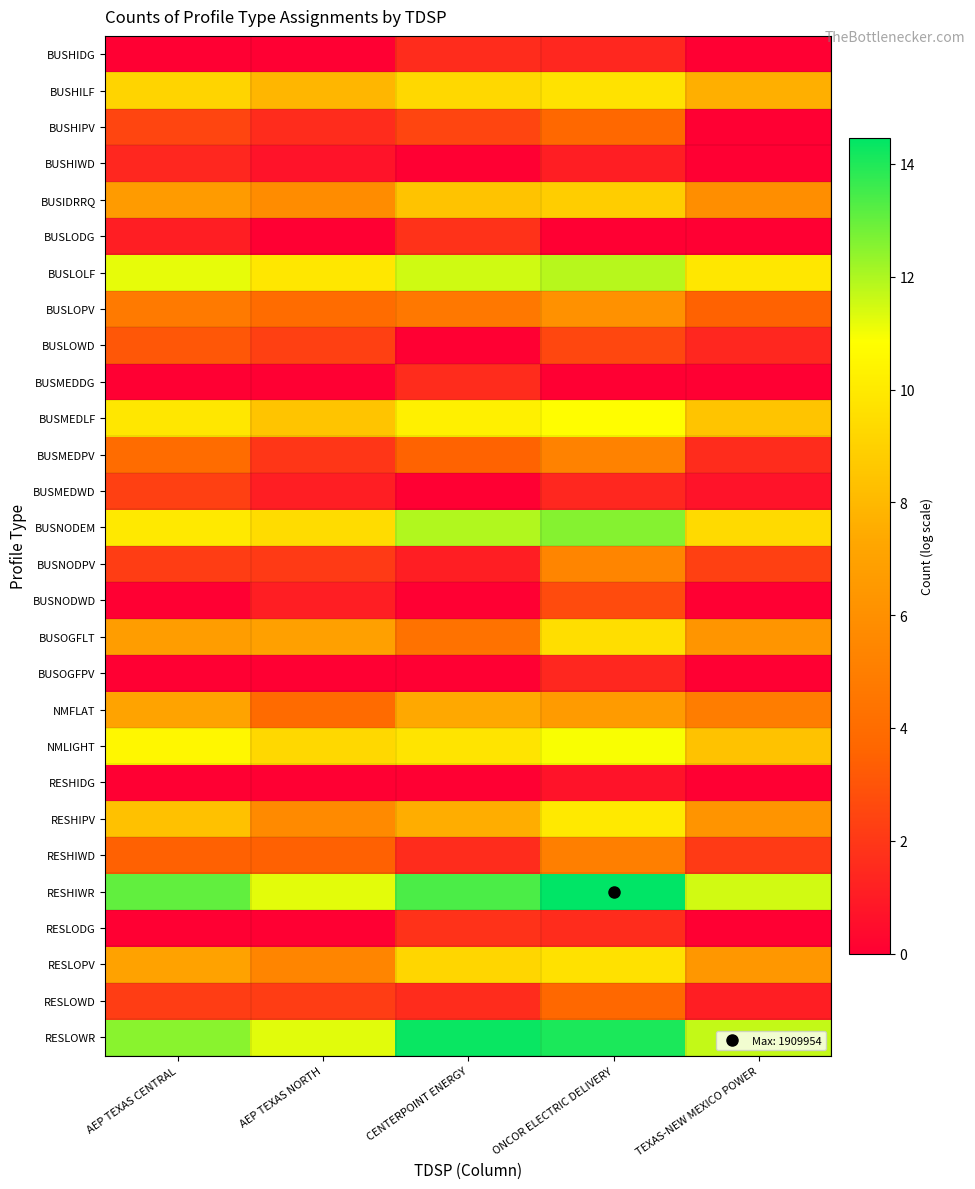

Count the number of categories in the chart.

5